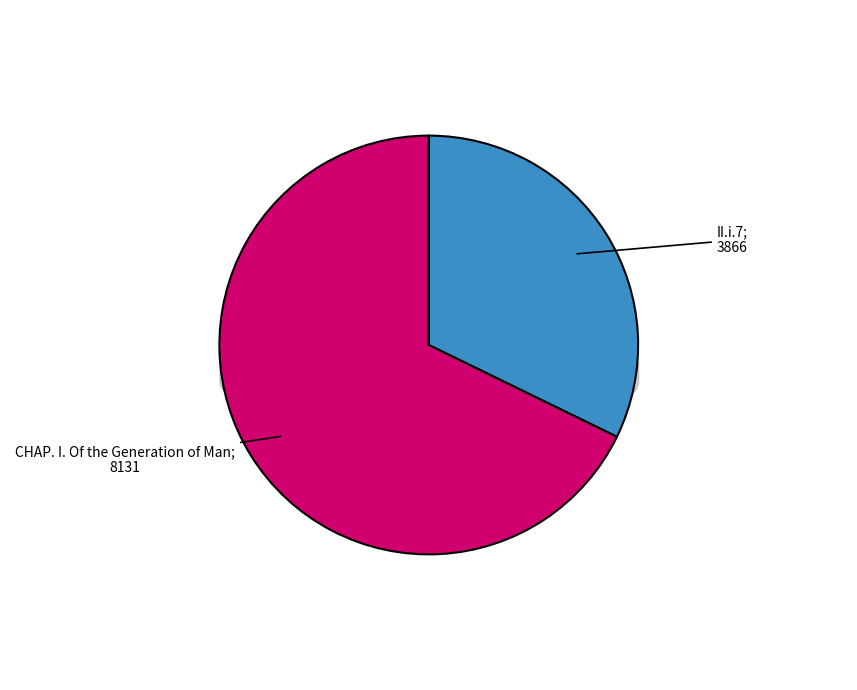

Does any single category account for the majority?

Yes